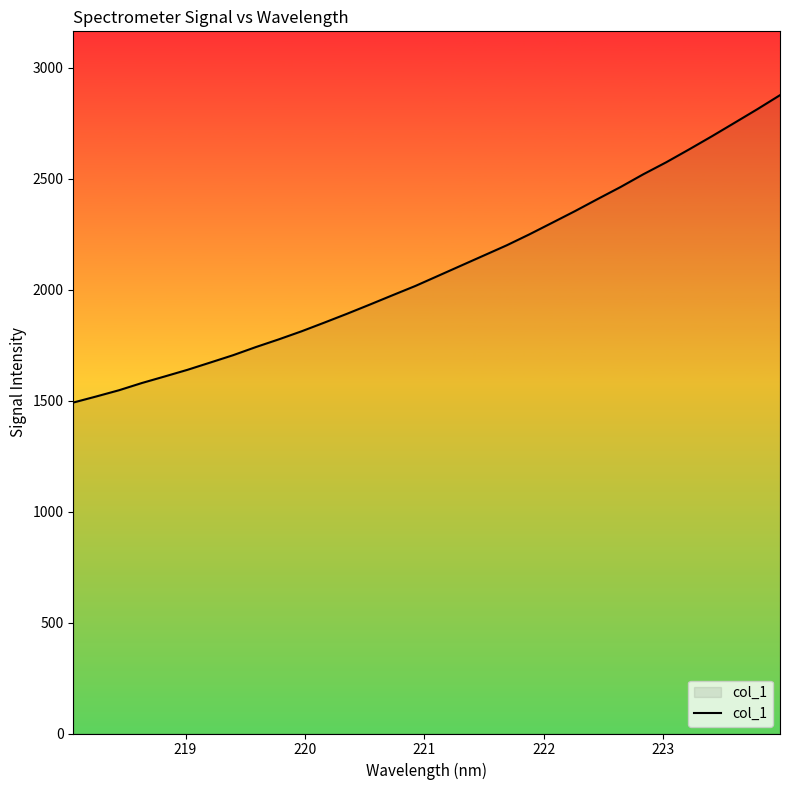

What is the greatest value displayed?

2876.6